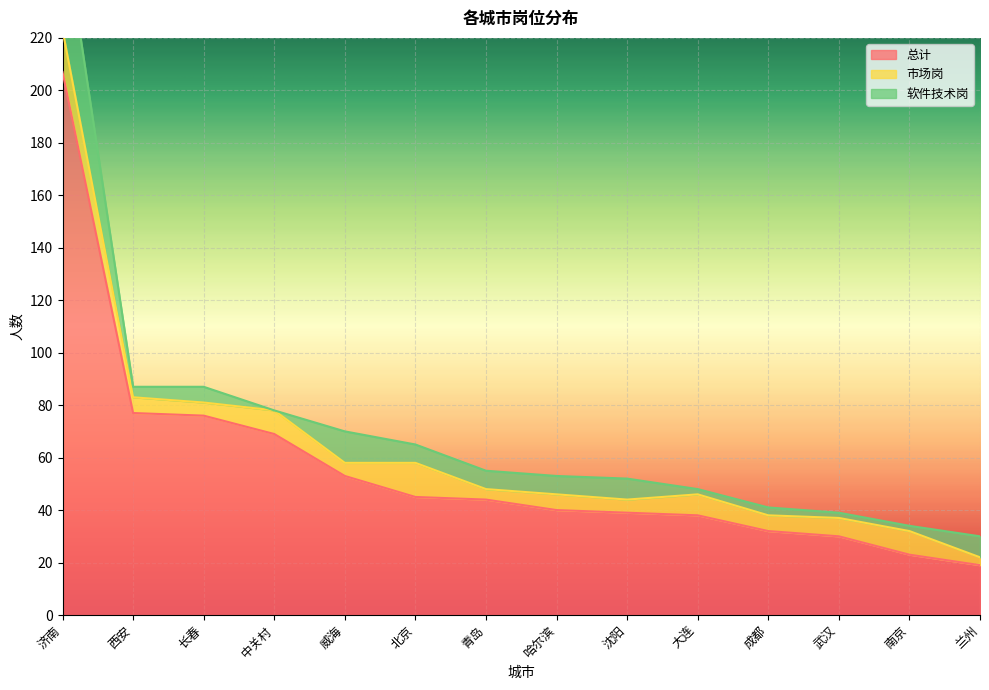

What is the spread (max minus min) of values at 南京?

21